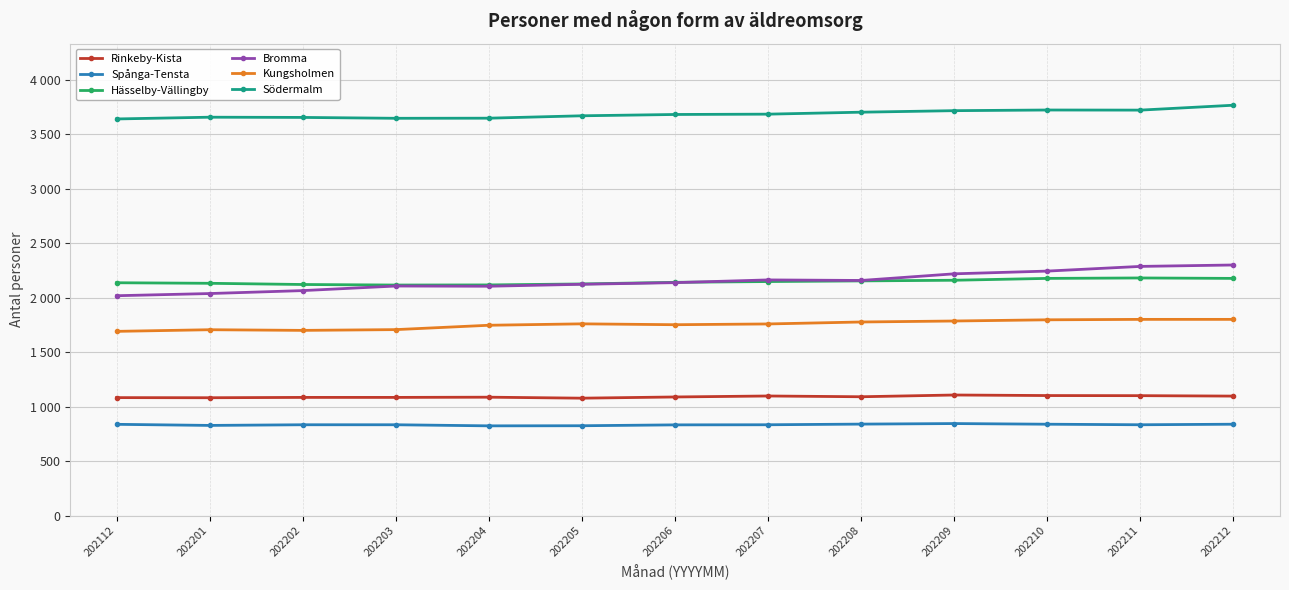

What are all the series names shown in the legend?

Rinkeby-Kista, Spånga-Tensta, Hässelby-Vällingby, Bromma, Kungsholmen, Södermalm